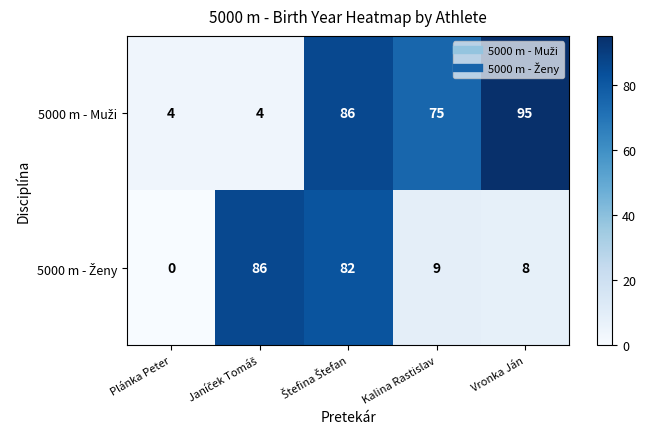

At how many categories does at least one series exceed 5?

4